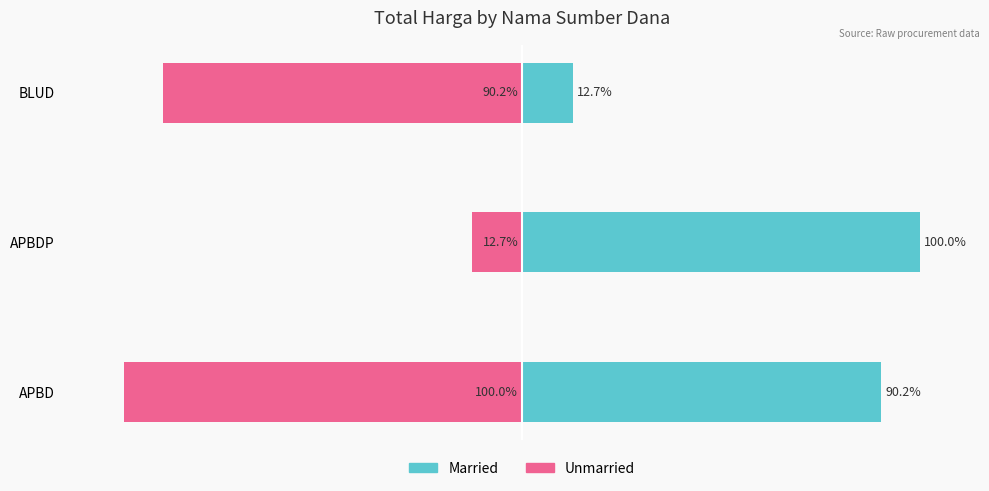

Rank the series by their maximum value, from highest to lowest.

Married, Unmarried